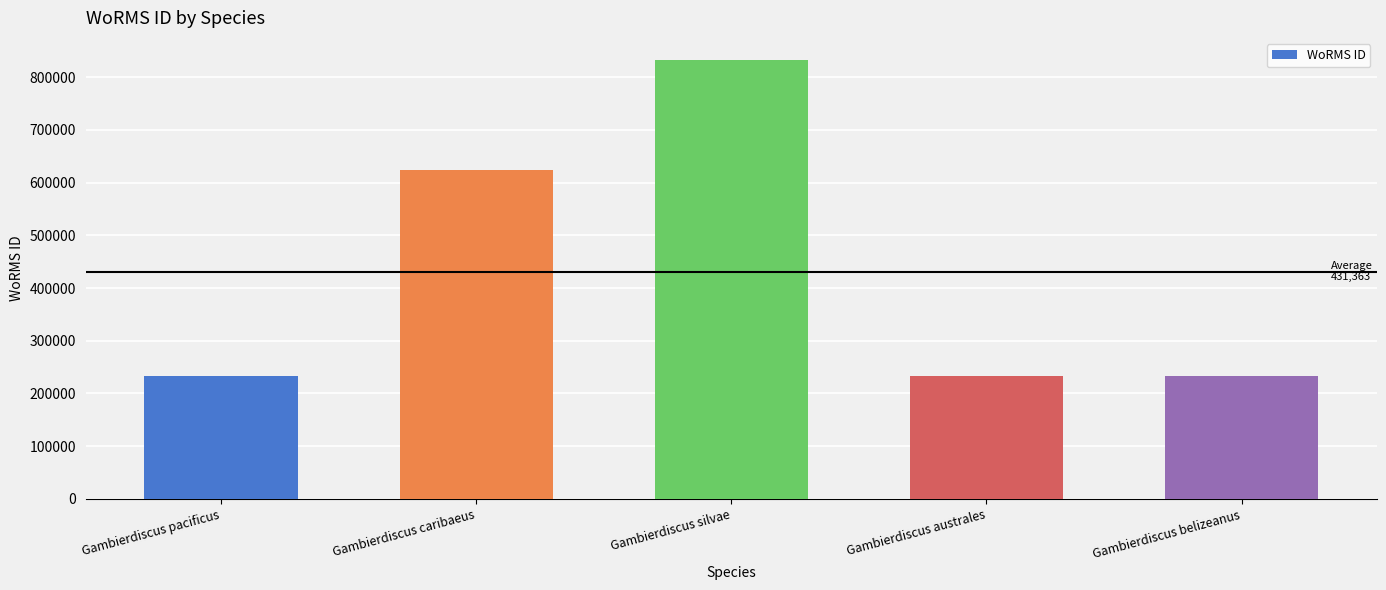

What is the label of the 4th bar from the left?

Gambierdiscus australes